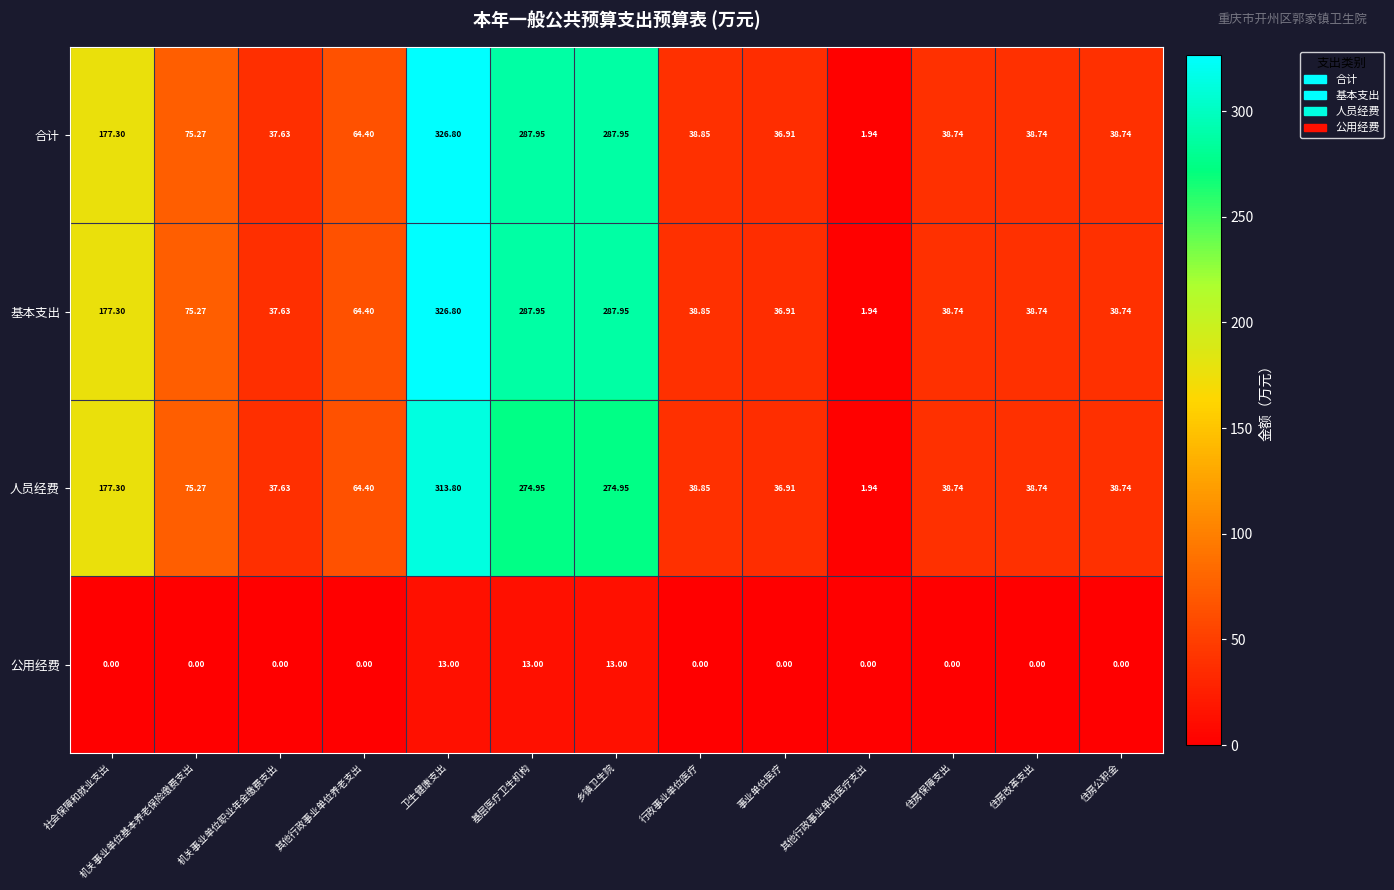

At which label does 人员经费 reach its minimum?

其他行政事业单位医疗支出